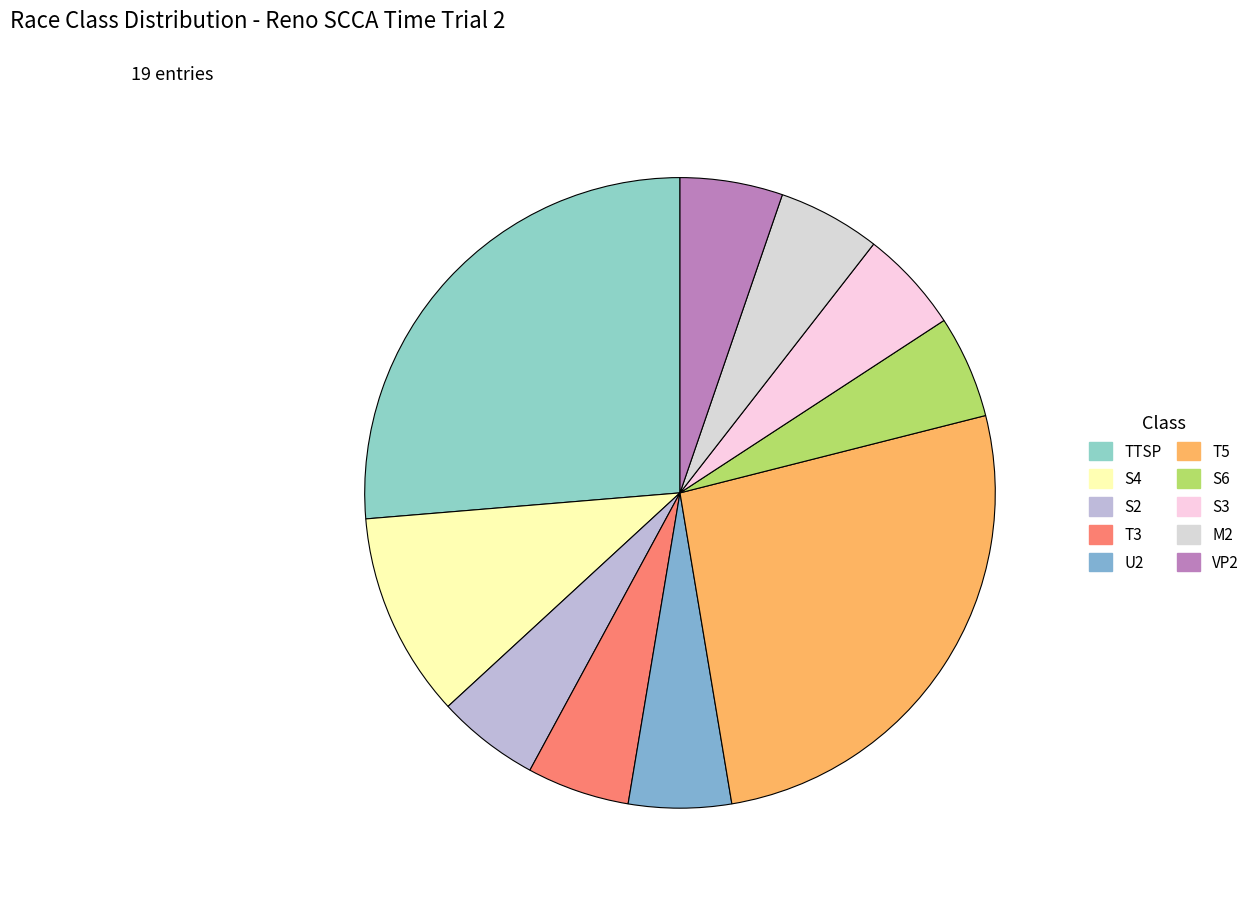

The TTSP slice represents 26% of the pie. True or false?

True